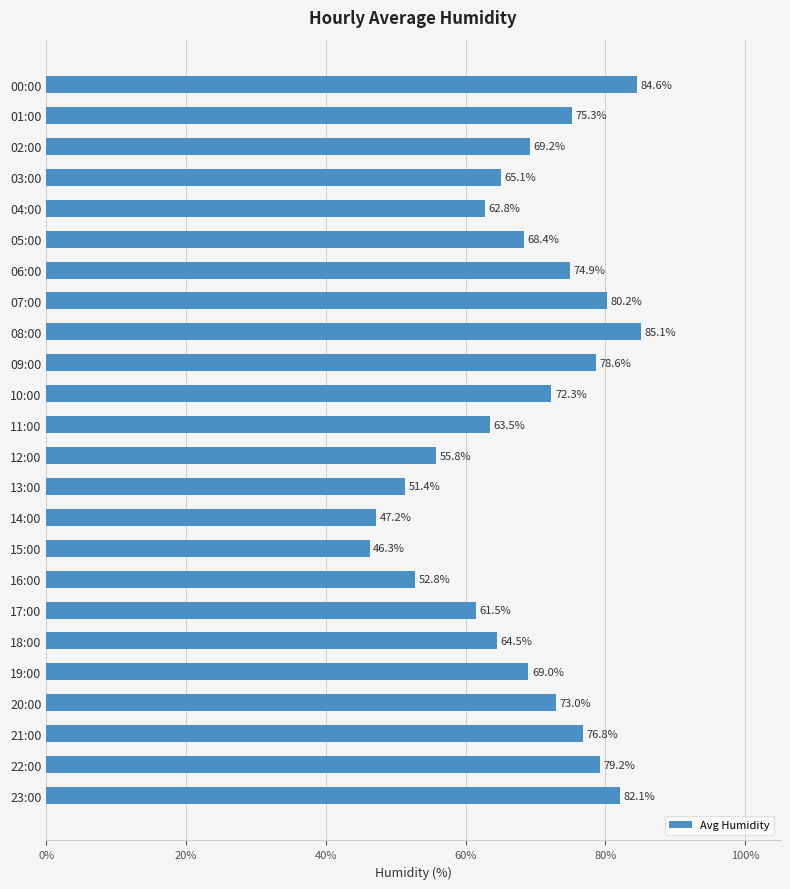

What is the change in value from 07:00 to 14:00?

-33.0